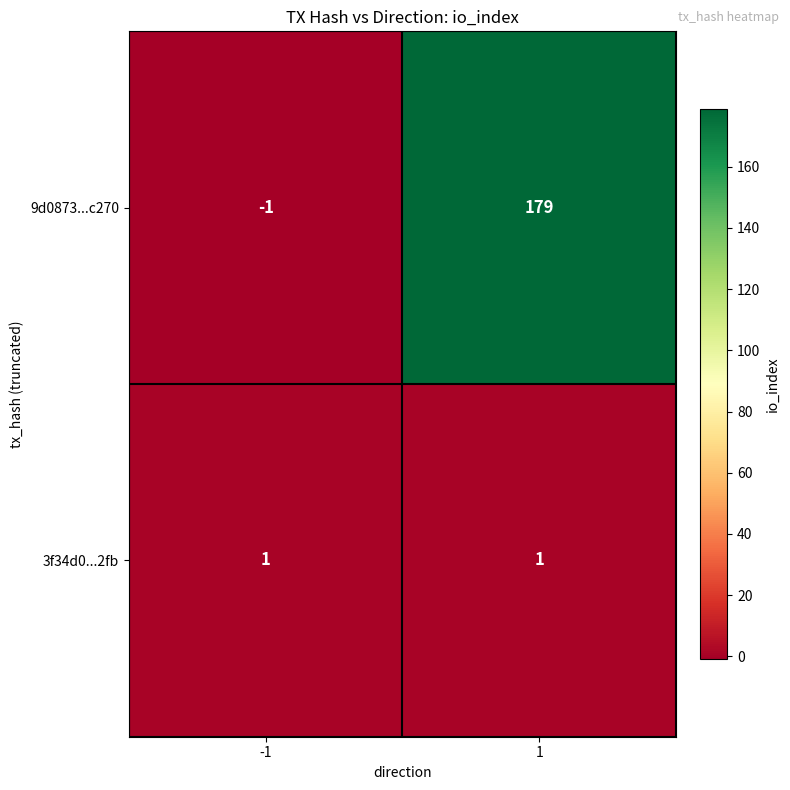

What is the sum of the 9d0873...c270 values at -1 and 1?

178